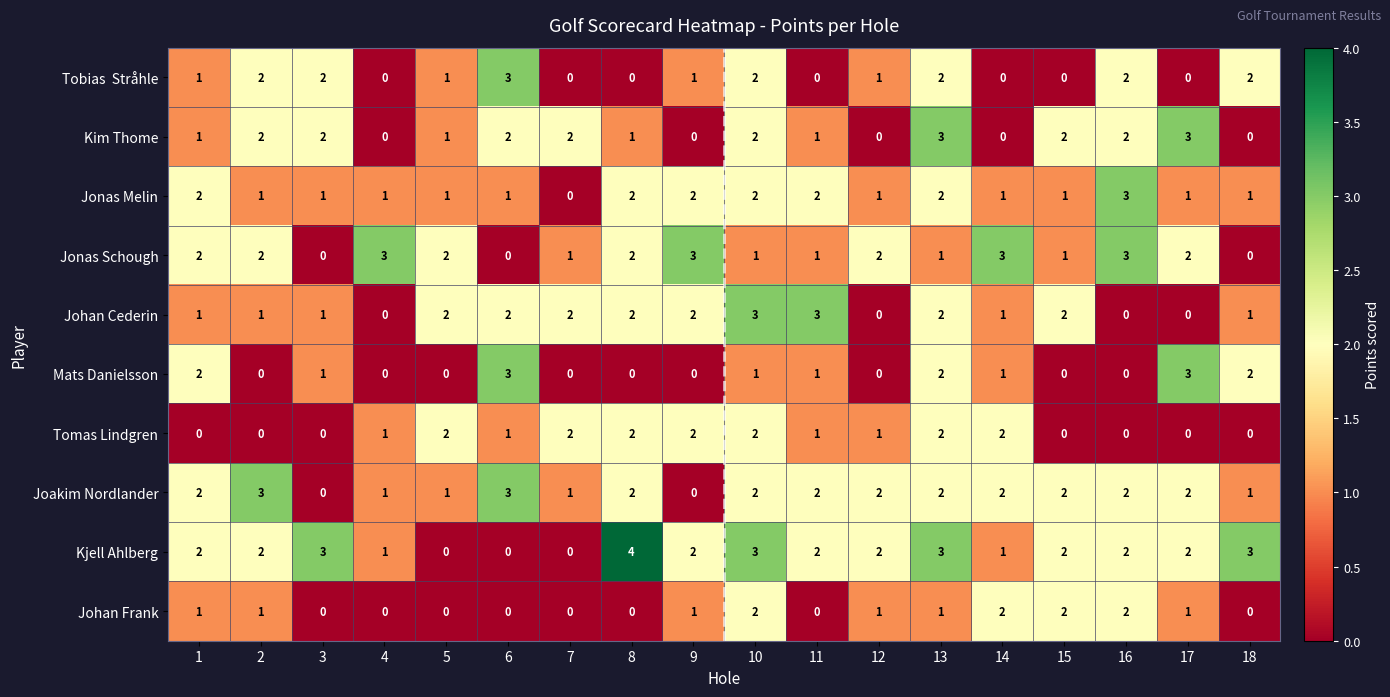

What value does the Kim Thome series have at 13?

3